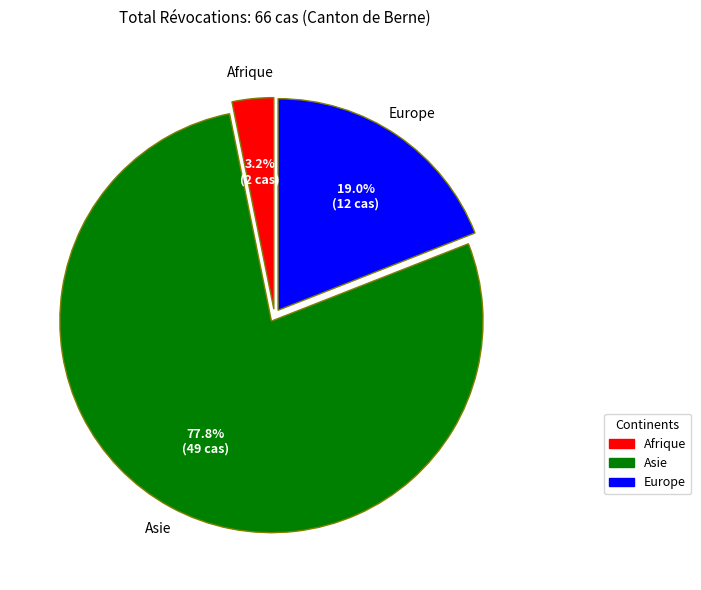

Which category accounts for the majority?

Asie